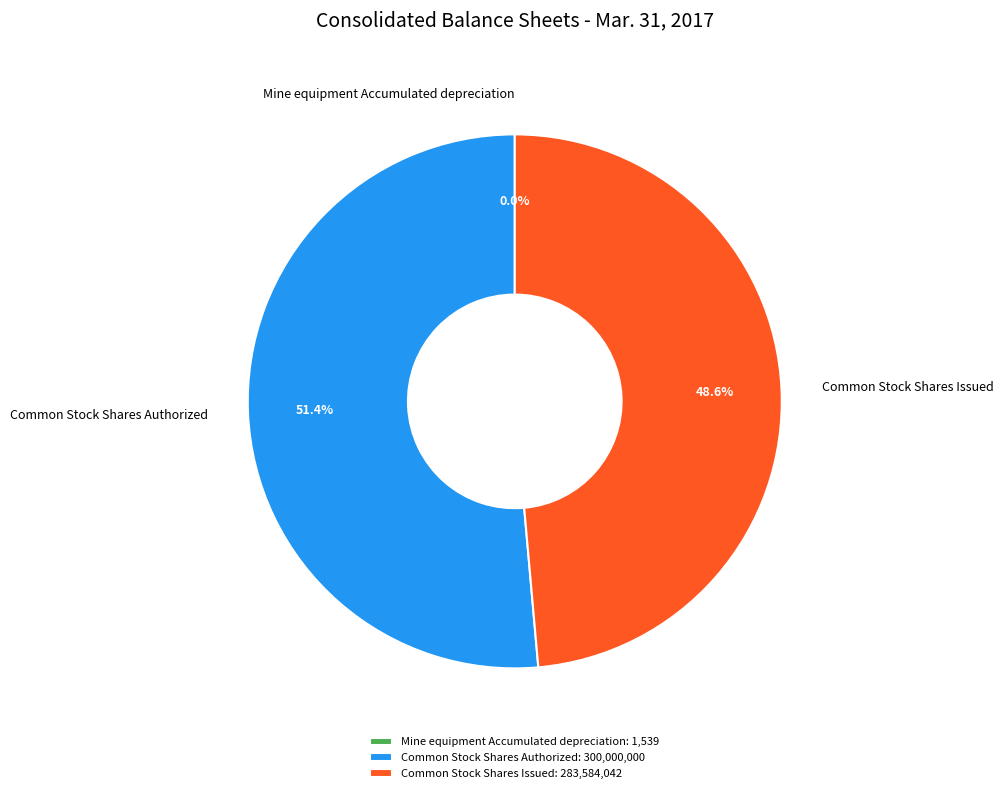

Do Common Stock Shares Issued and Common Stock Shares Authorized together represent more than half of the pie?

Yes